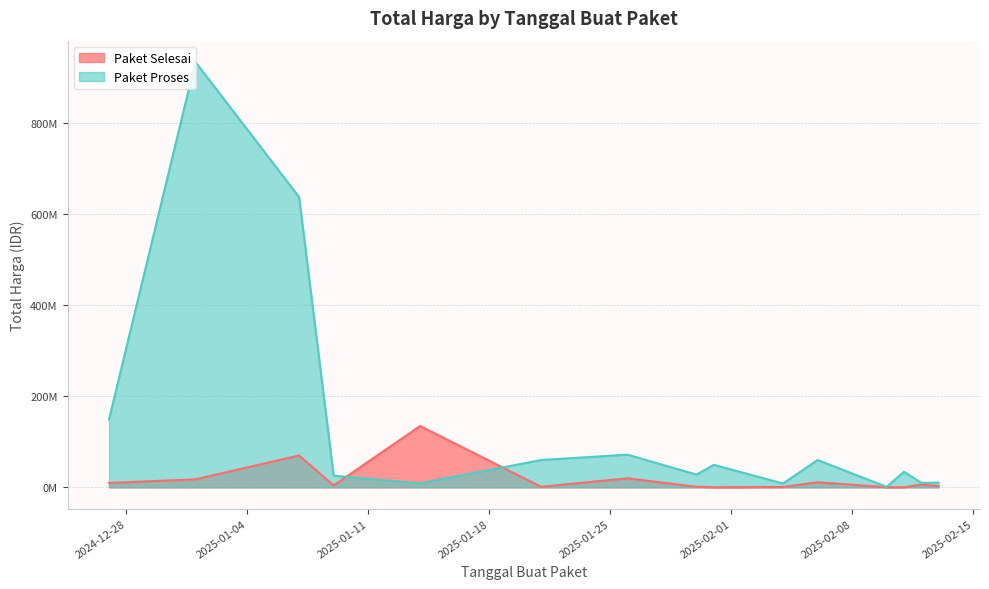

How many intersections are there between Paket Selesai and Paket Proses?

2